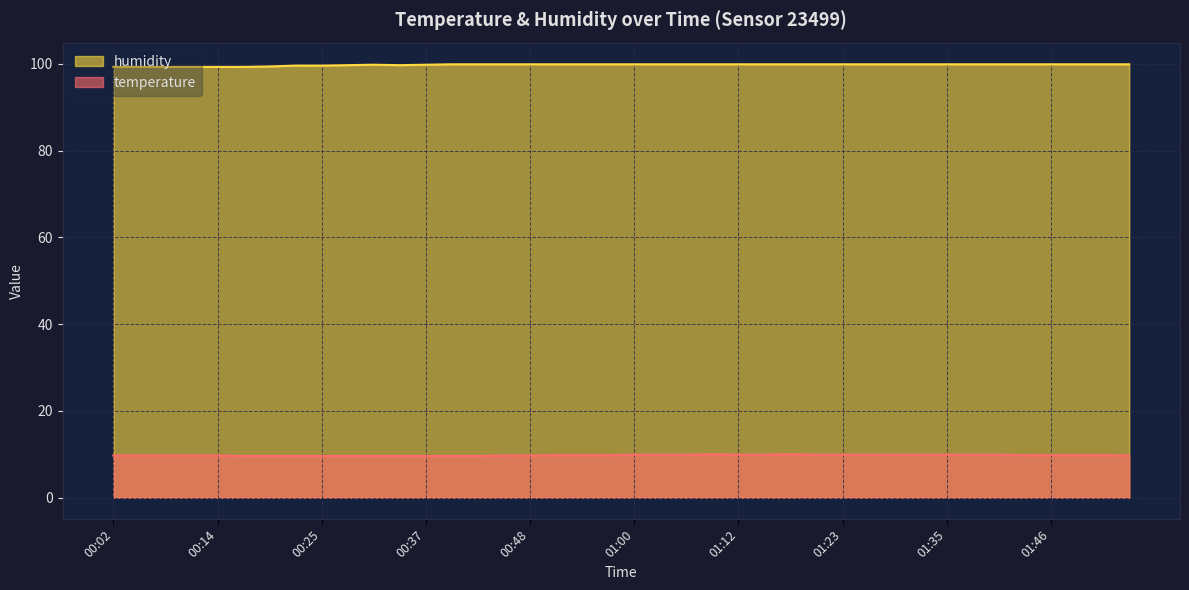

Does the chart display data point markers on the line(s)?

No